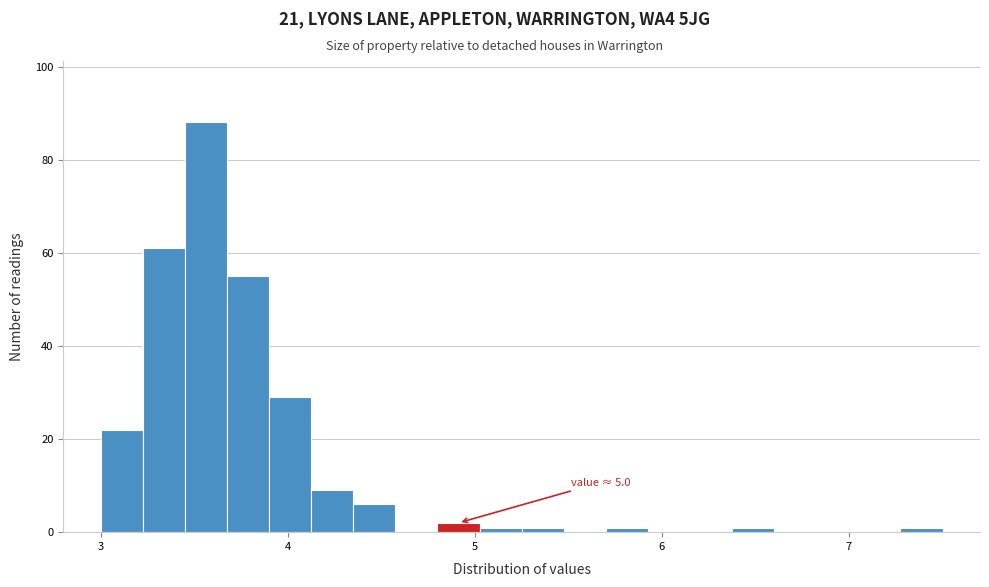

Read against the x-axis, roughly where is the centre of the tallest bar?

3.6